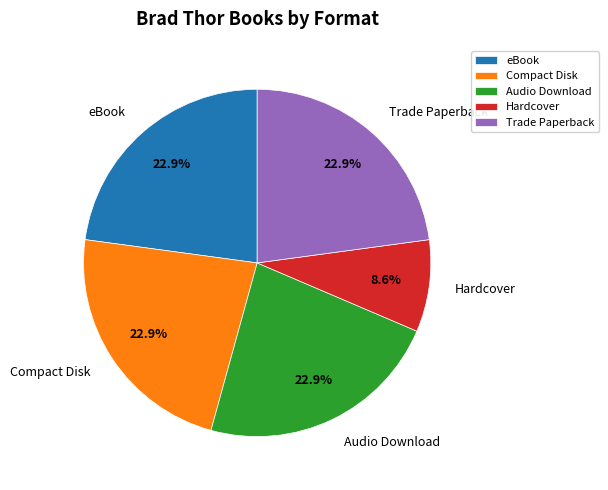

What is the ratio of the value at Compact Disk to the value at Hardcover?

2.7